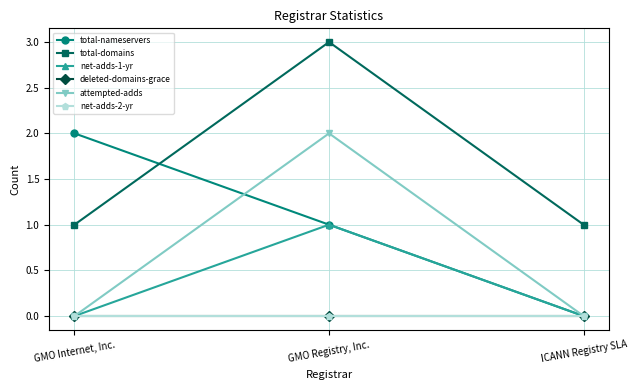

What is the spread (max minus min) of values at GMO Internet, Inc.?

2